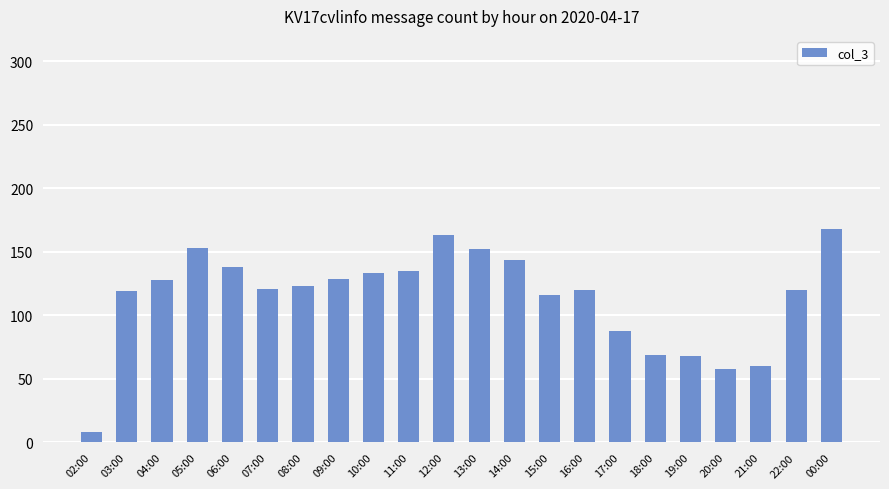

The chart shows a value of 60 at 21:00. True or false?

True